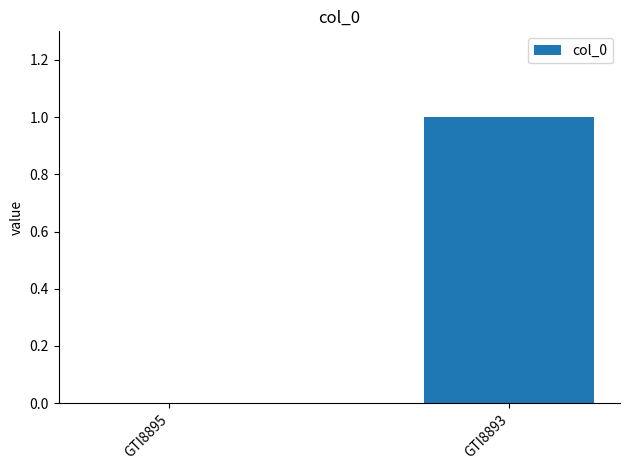

Reading left to right, transcribe all the data shown in this chart.

0	1